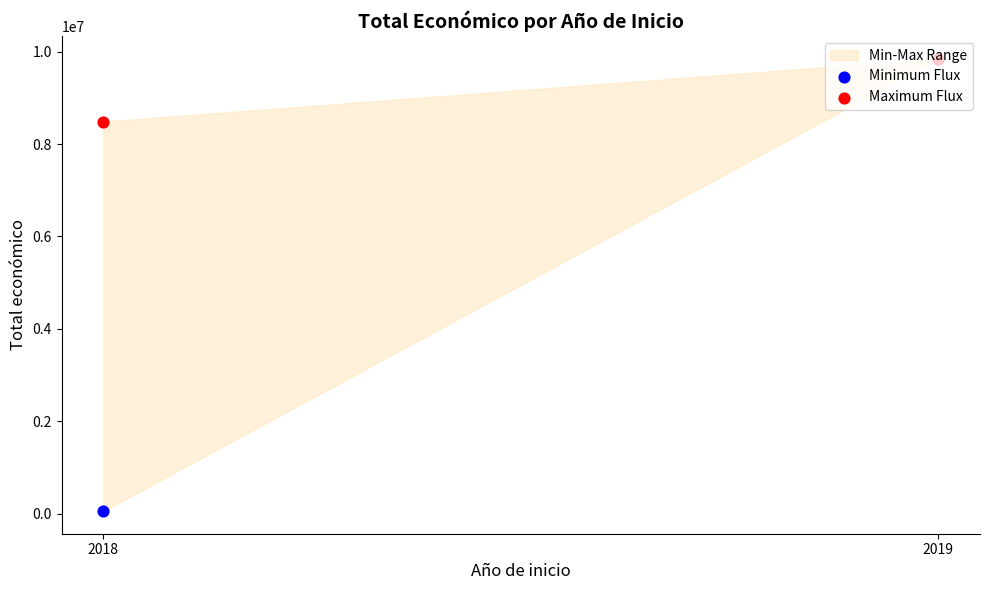

At which category is the sum across all series the highest?

2019